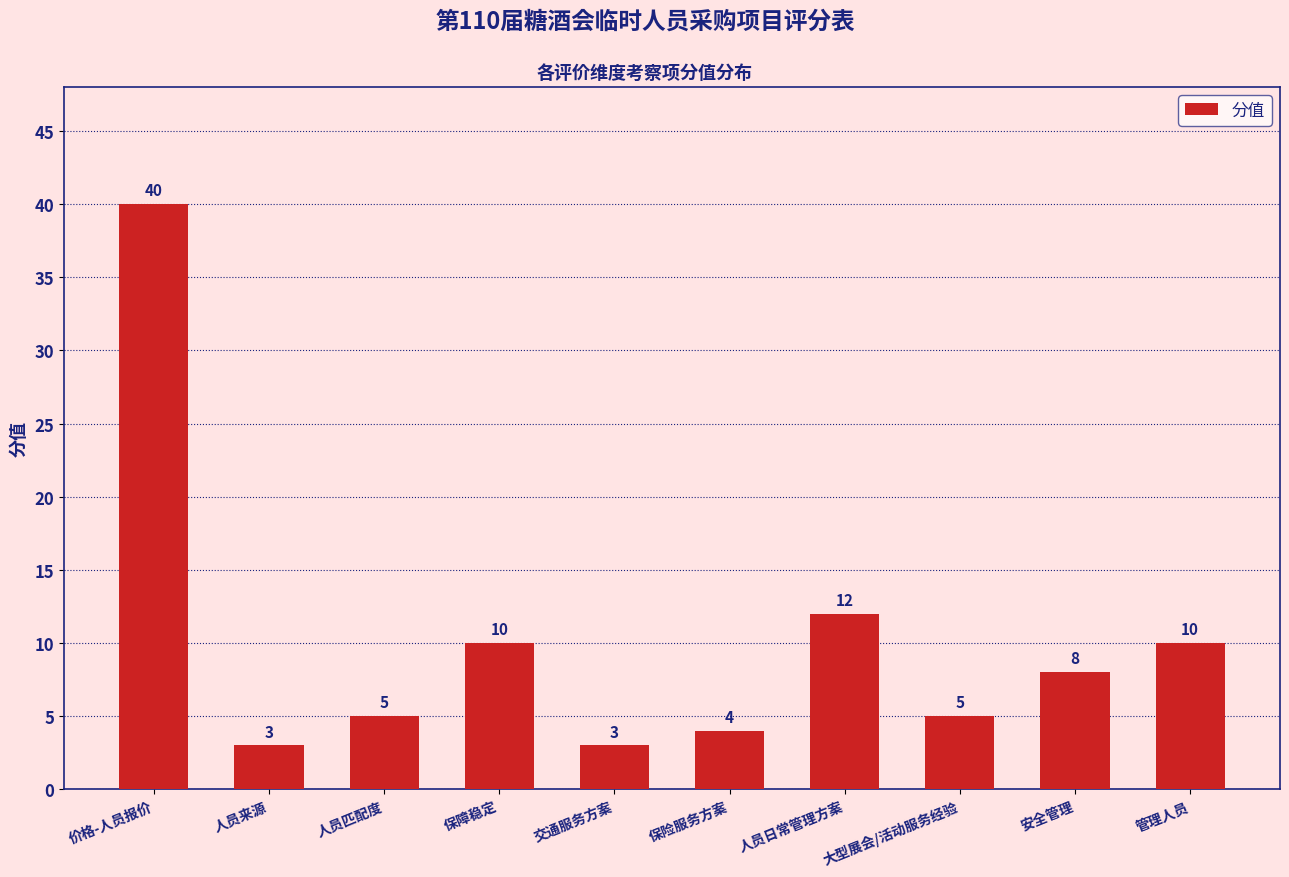

Approximately how many times larger is the value at 人员匹配度 compared to 大型展会/活动服务经验?

1.0